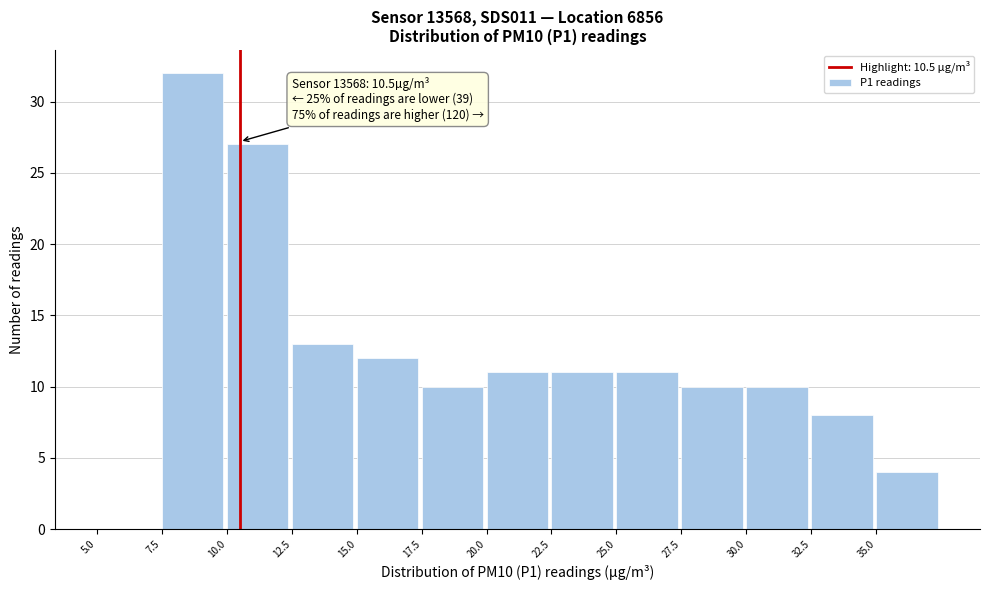

Over which range of the x-axis is the bar tallest?

7.5 to 10.0